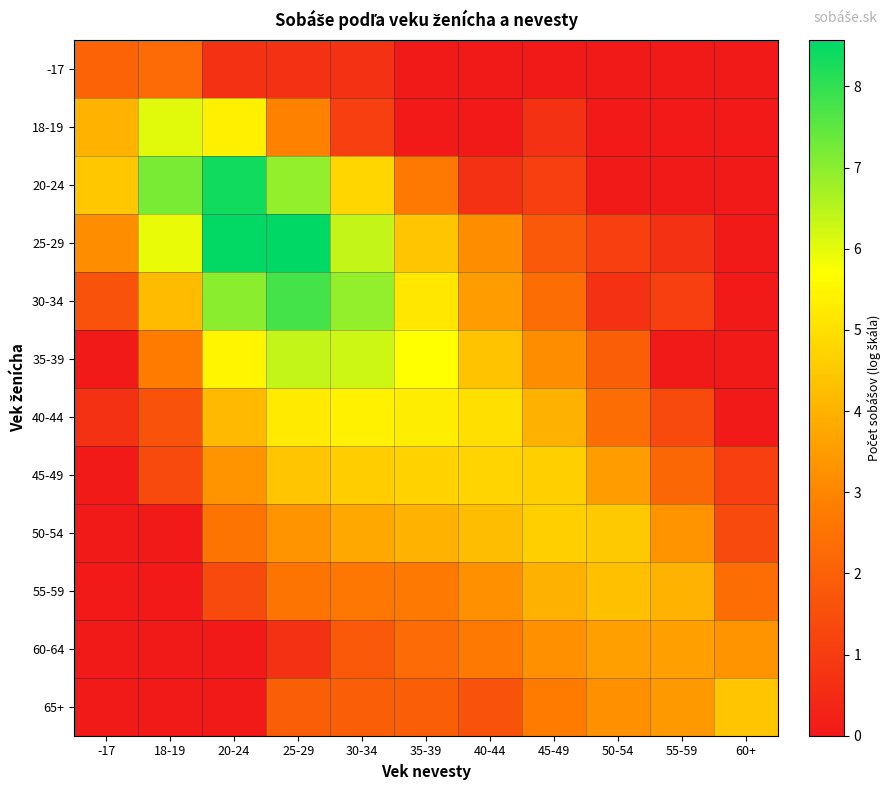

List the series in order of their peak value, lowest first.

-17, 60-64, 55-59, 65+, 50-54, 45-49, 40-44, 18-19, 35-39, 30-34, 20-24, 25-29